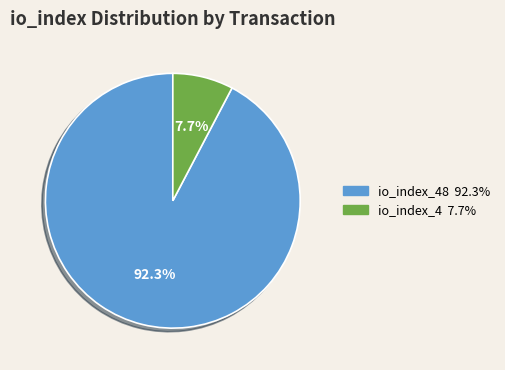

Is there any slice that represents more than half of the pie?

Yes